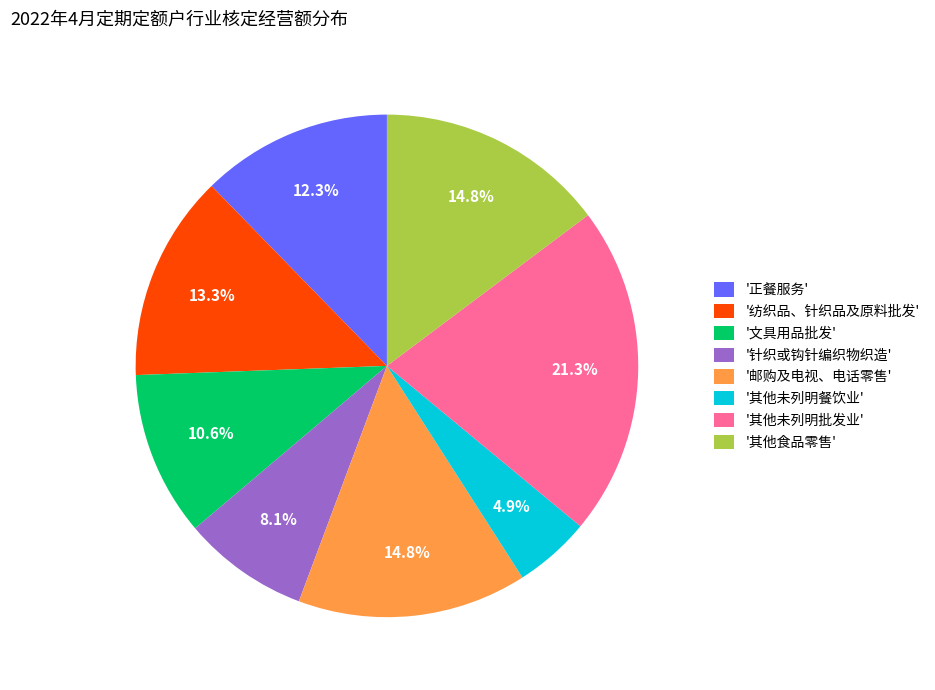

To the nearest percent, what is the average slice percentage?

12%